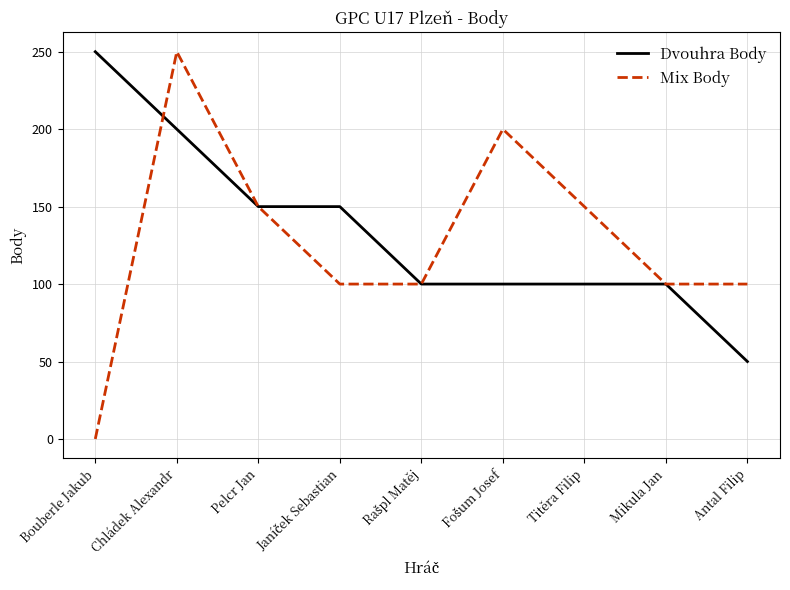

How many distinct data groups are displayed?

2